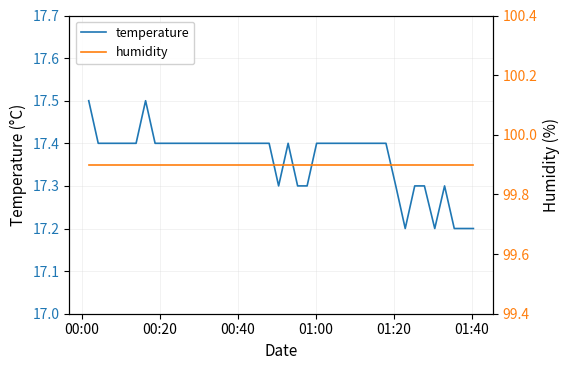

What is the minimum value shown in the chart?

17.2